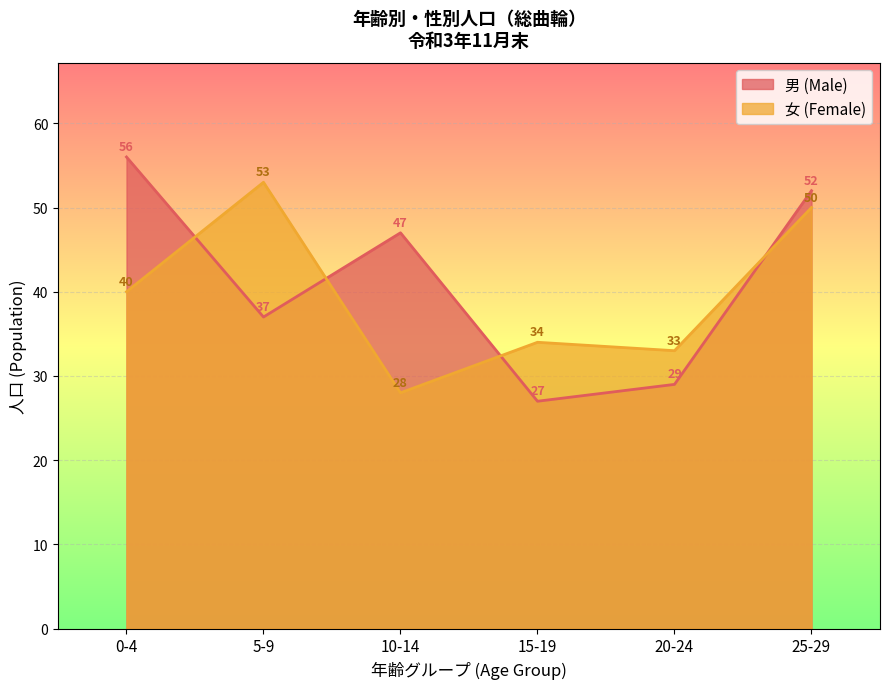

How many data points in 男 (Male) are less than 47?

3